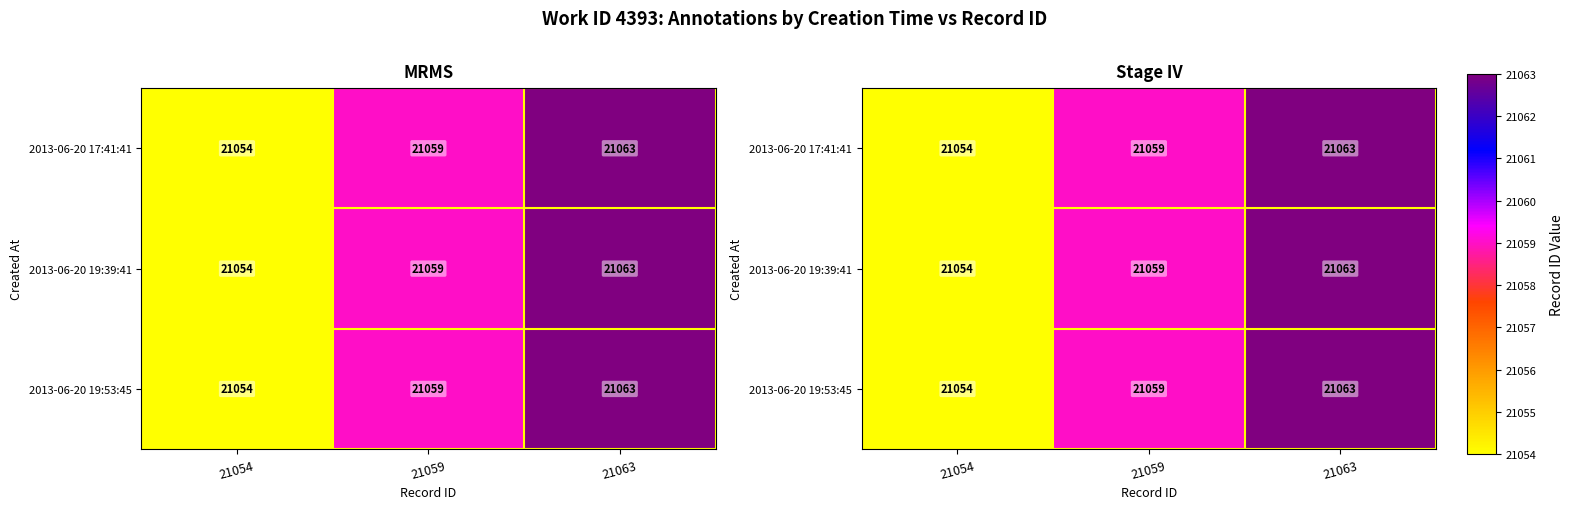

How many values in the 2013-06-20 17:41:41 series are below 21059?

1